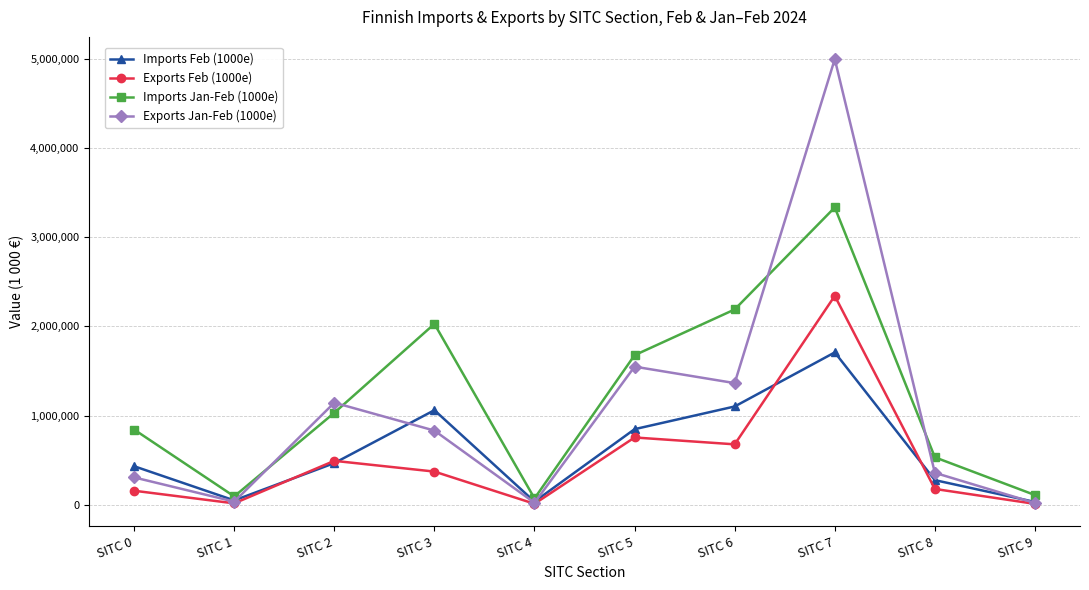

At which label does Exports Jan-Feb (1000e) first exceed 832718?

SITC 2